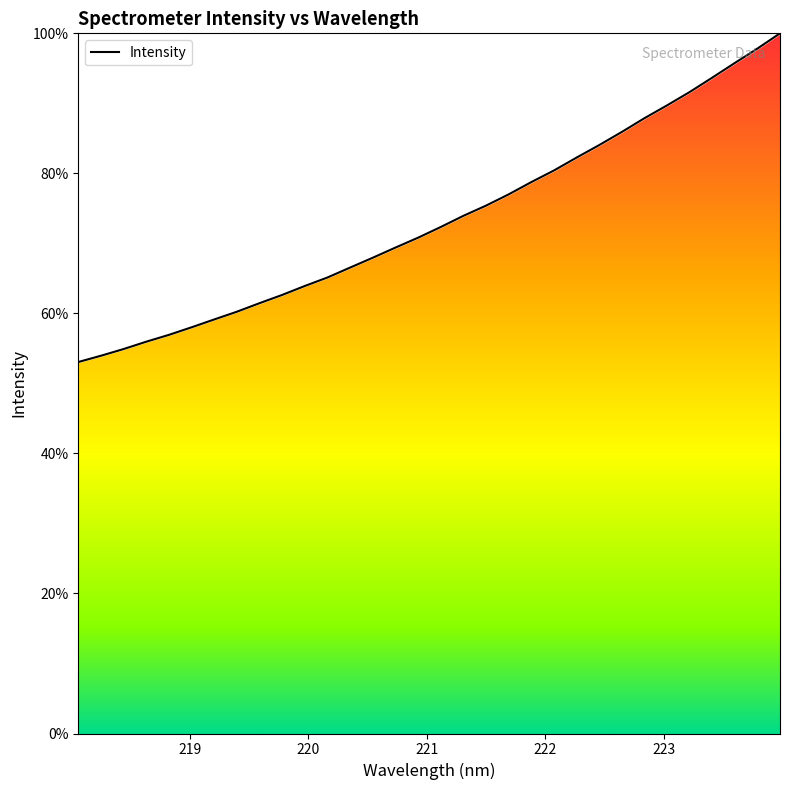

What is the difference between the maximum and minimum values?

46.9